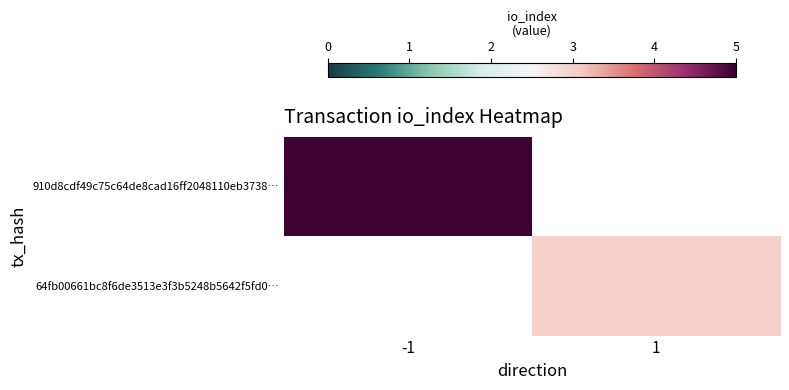

The value of 910d8cdf49c75c64de8cad16ff2048110eb3738… at -1 is 5.0. True or false?

True